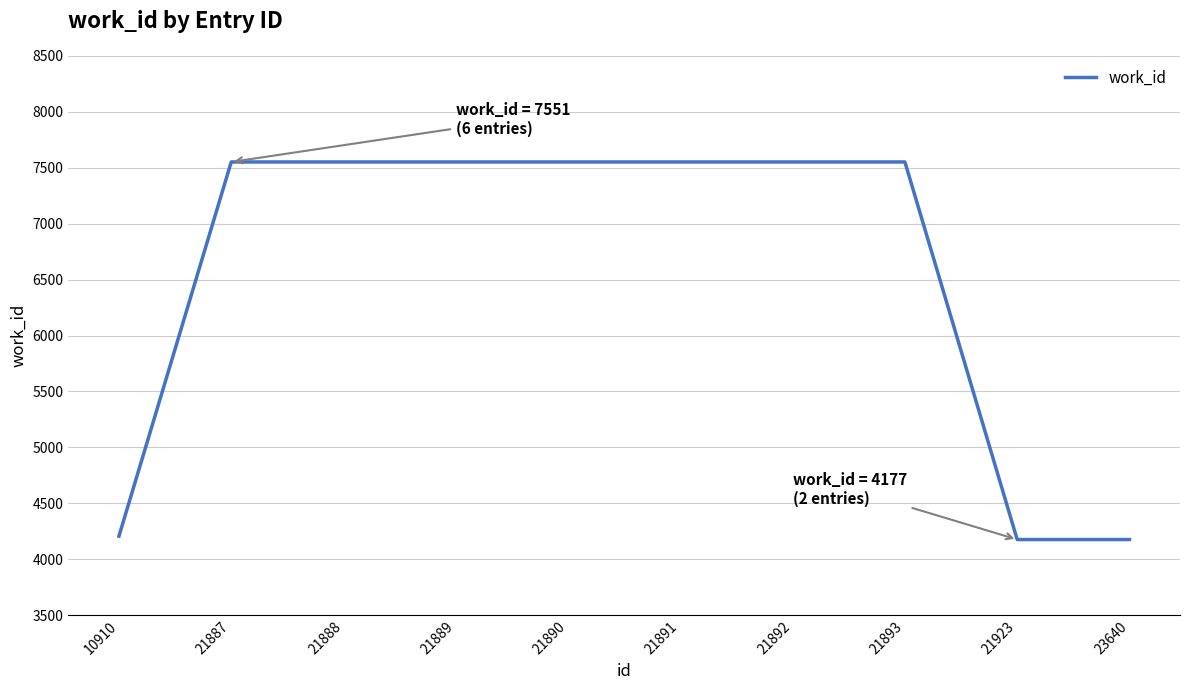

The chart shows a value of 2205 at 21889. True or false?

False